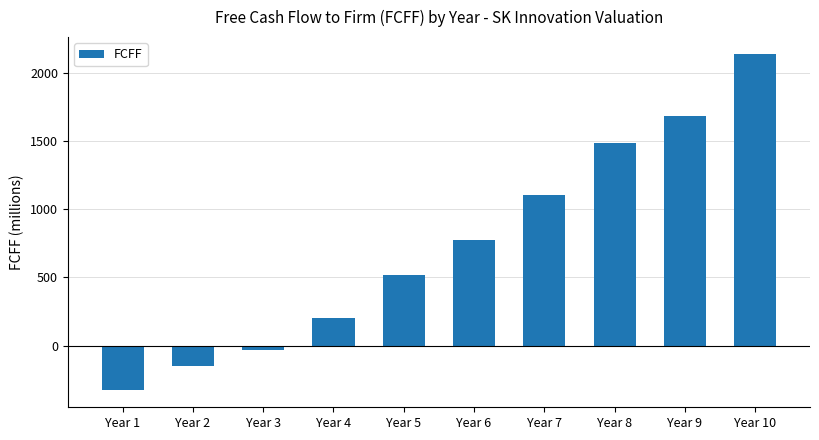

What is the change in value from Year 6 to Year 7?

+331.5